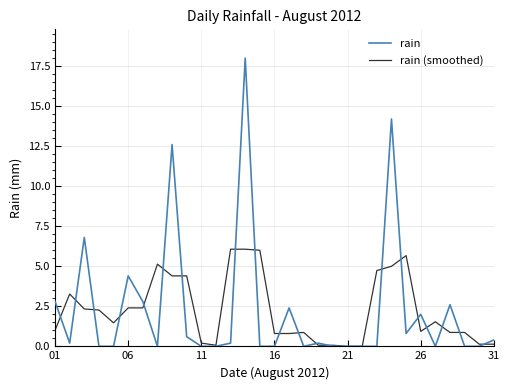

Which series has the widest spread of values?

rain